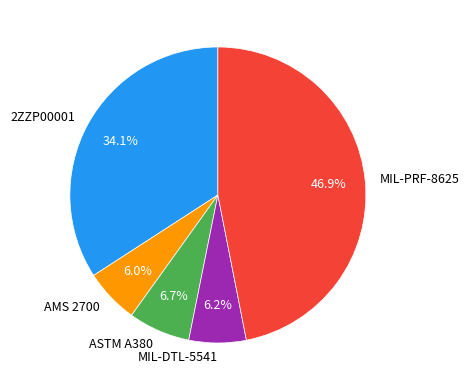

What percentage is the 2ZZP00001 slice, to the nearest percent?

34%